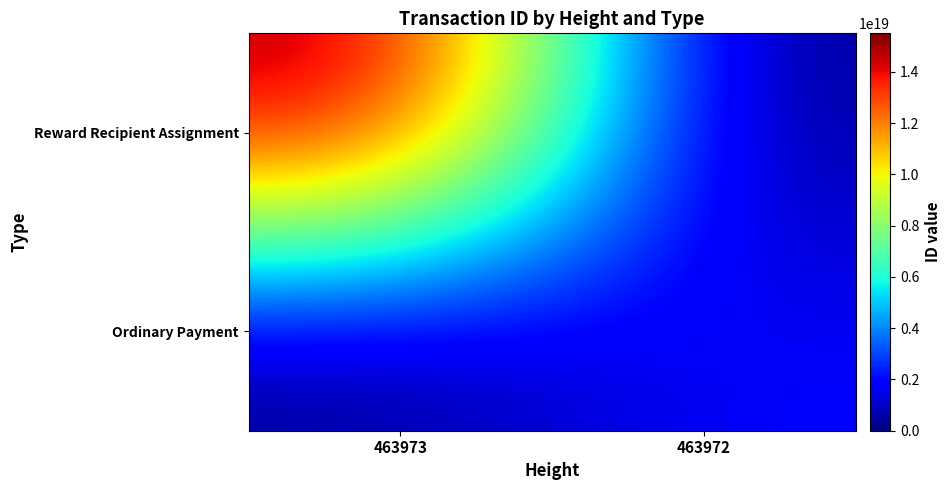

List the series in order of their peak value, lowest first.

Ordinary Payment, Reward Recipient Assignment